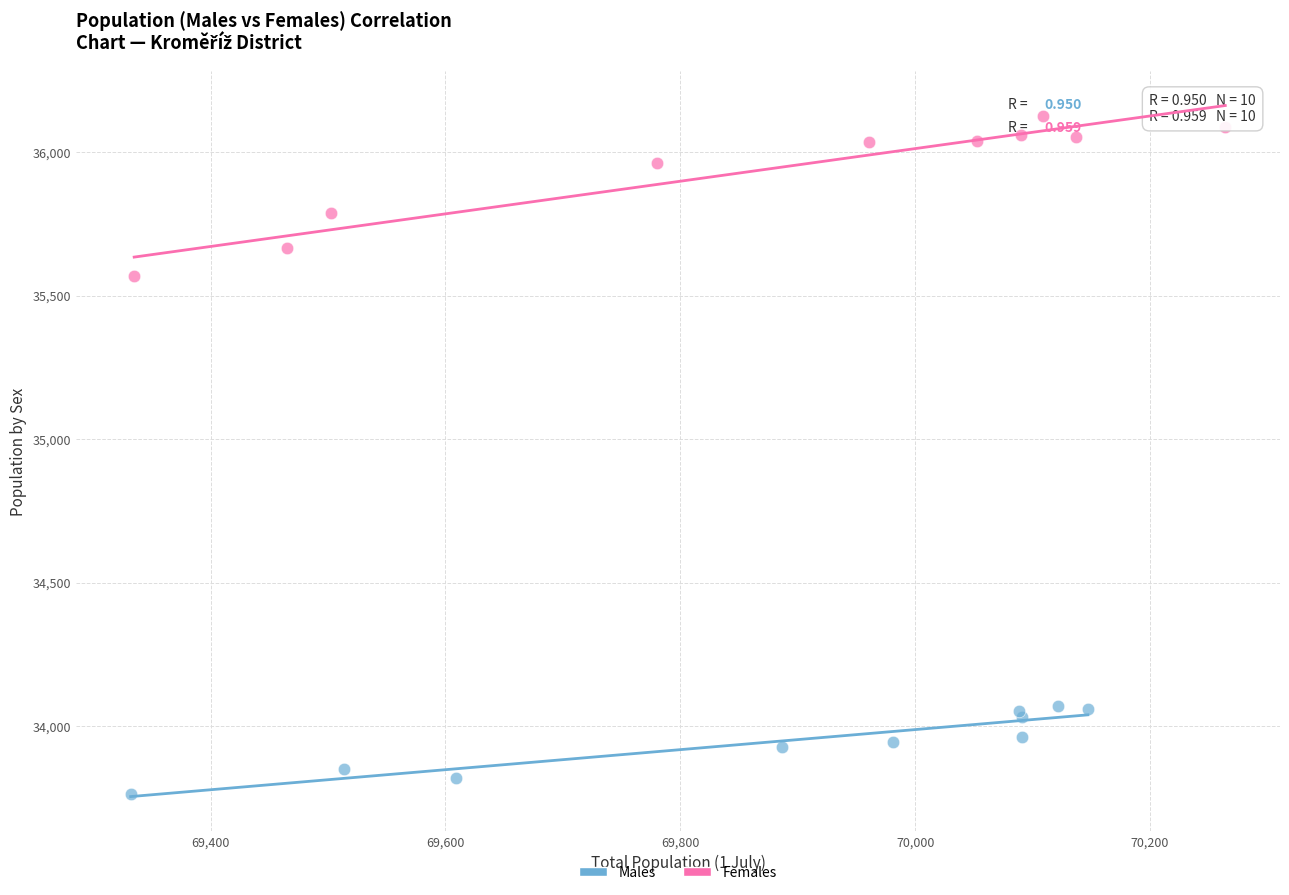

Which series contains the lowest Y value?

Males